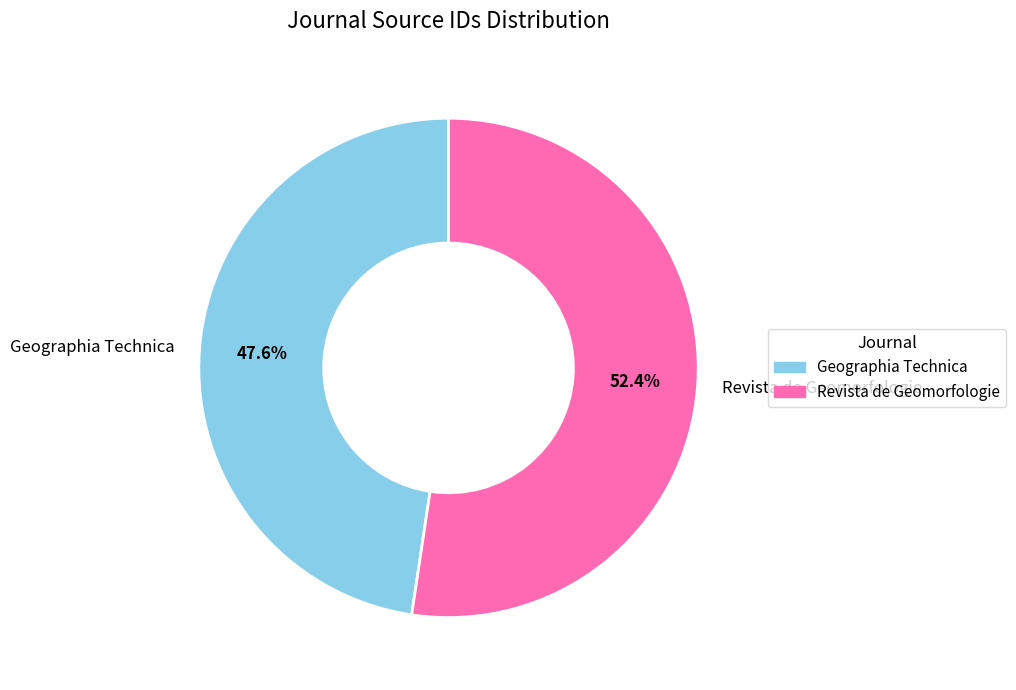

Which category has the smallest portion of the pie?

Geographia Technica